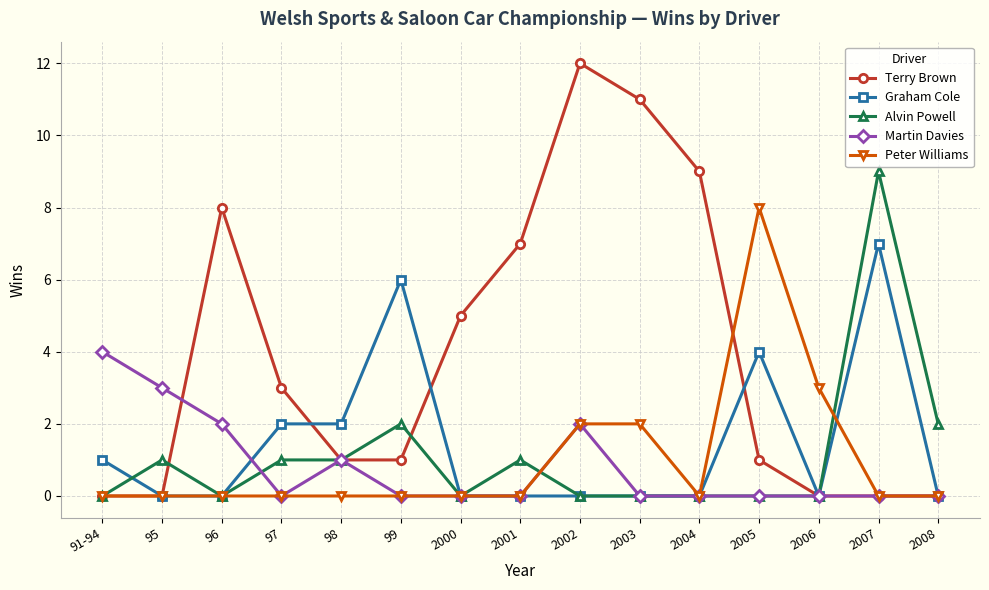

Which series has the widest spread of values?

Terry Brown